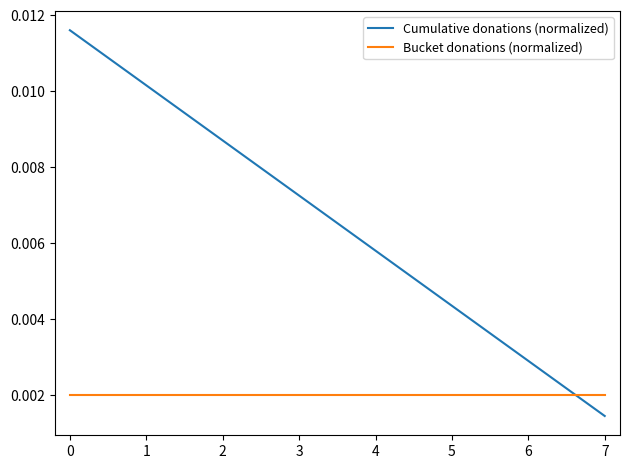

Which series has the largest total across all categories?

Cumulative donations (normalized)